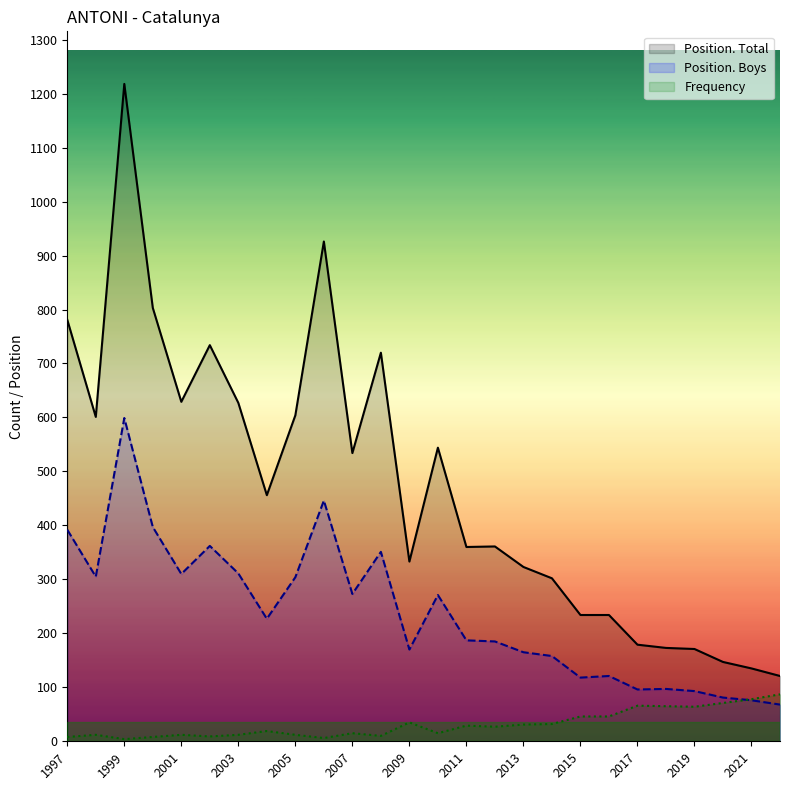

True or false: Position. Total and Position. Boys intersect in this chart.

False